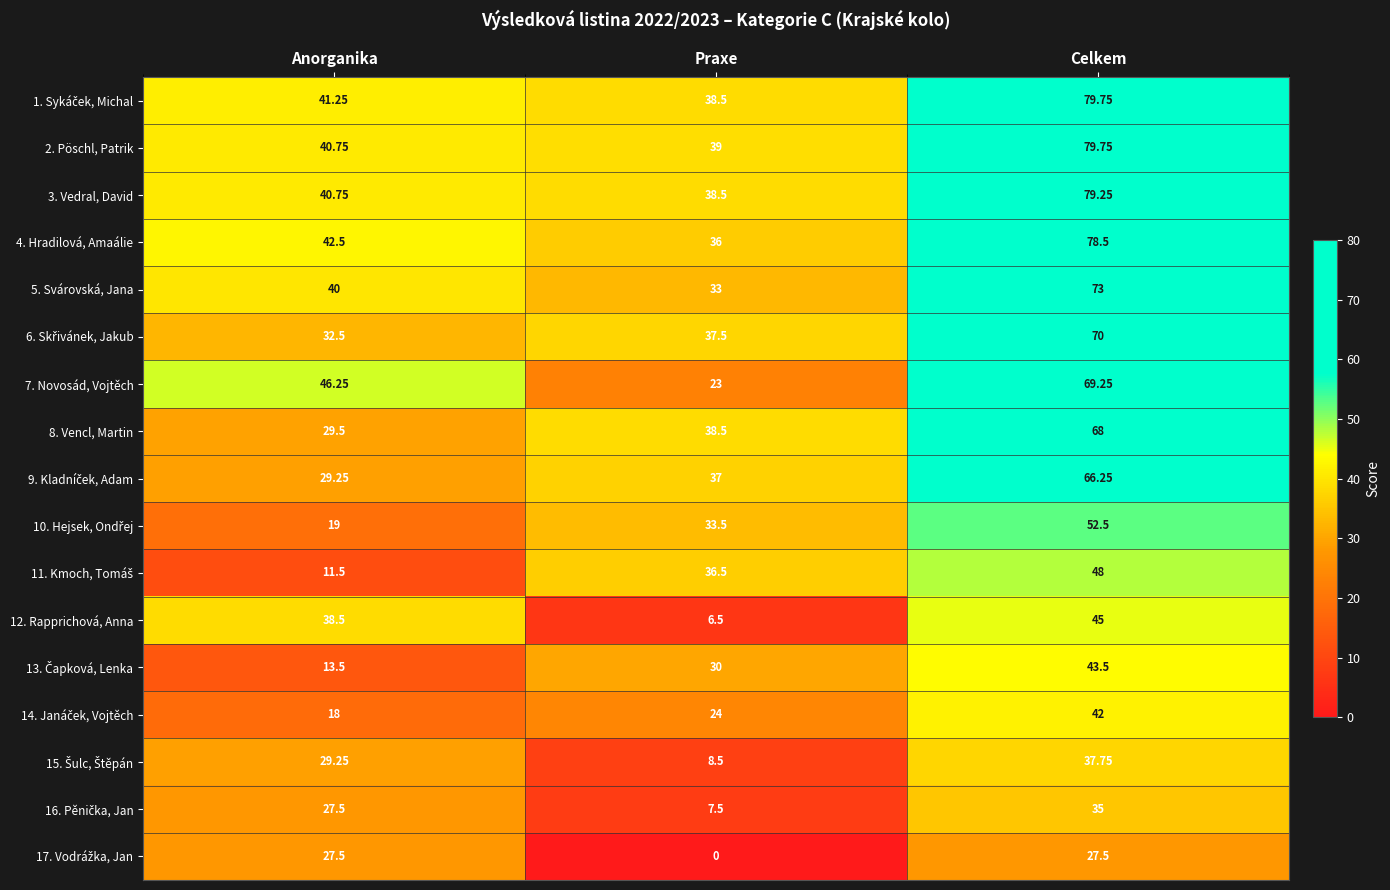

List the labels in order of 3. Vedral, David value, largest first.

Celkem, Anorganika, Praxe